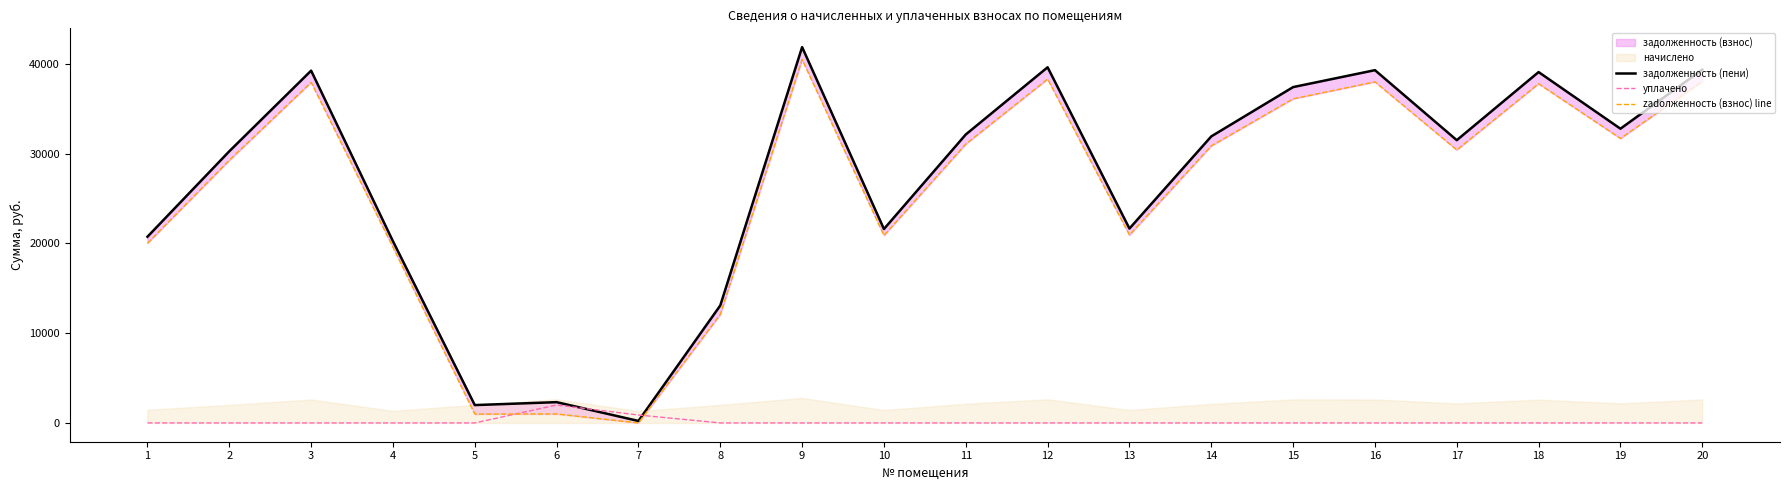

List the labels in order of zadолженность (взнос) line value, smallest first.

7, 5, 6, 8, 4, 1, 10, 13, 2, 17, 14, 11, 19, 15, 18, 3, 16, 20, 12, 9